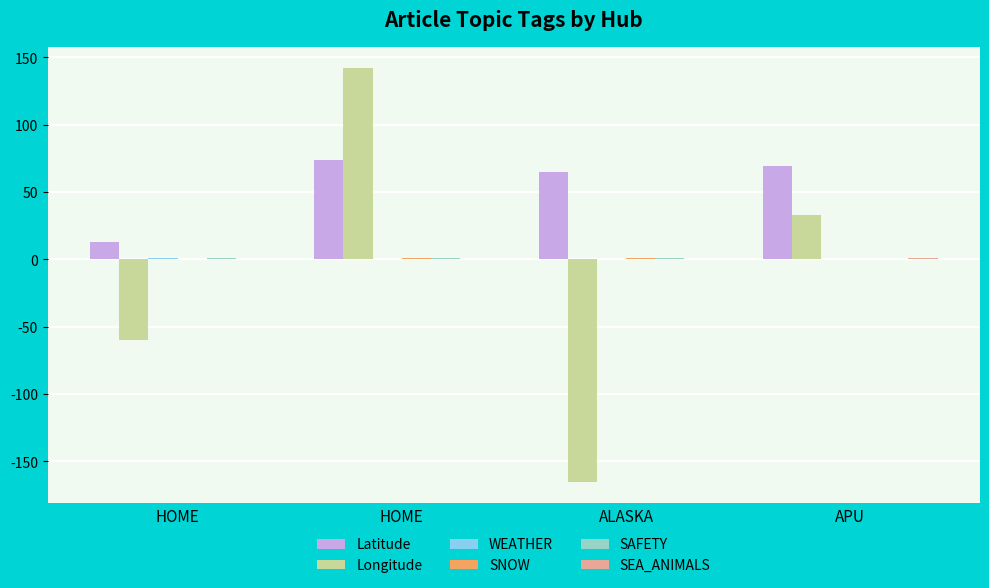

Count the number of categories in the chart.

4